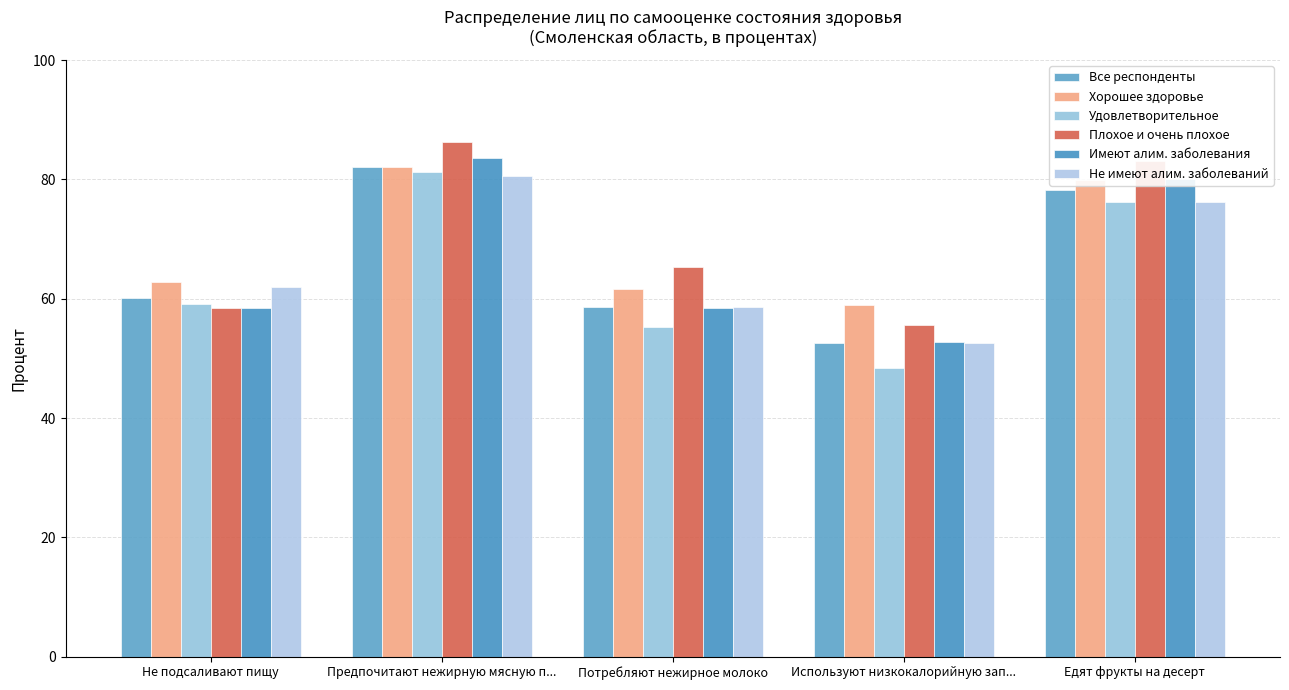

Reading right to left, list all the values displayed in this chart.

Все респонденты: 78.2	52.6	58.5	82.1	60.2
Хорошее здоровье: 80.0	58.9	61.7	82.1	62.7
Удовлетворительное: 76.2	48.4	55.3	81.2	59.1
Плохое и очень плохое: 83.0	55.7	65.3	86.3	58.4
Имеют алим. заболевания: 80.0	52.7	58.5	83.6	58.5
Не имеют алим. заболеваний: 76.3	52.6	58.6	80.5	61.9